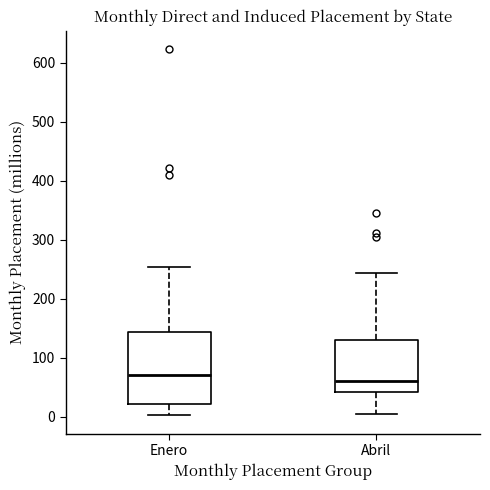

Comparing the boxes themselves (not the whiskers), which one is the tallest?

Enero